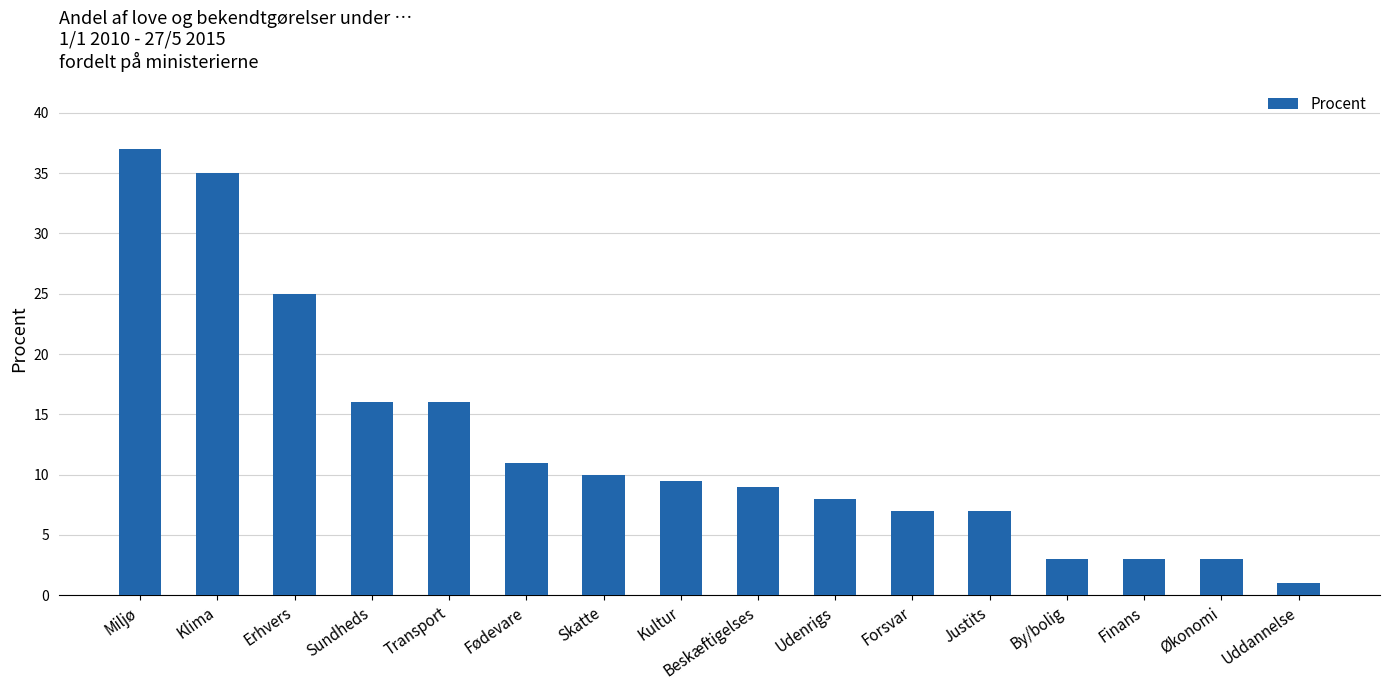

Reading left to right, what are all the values shown in this chart?

Miljø=37.0	Klima=35.0	Erhvers=25.0	Sundheds=16.0	Transport=16.0	Fødevare=11.0	Skatte=10.0	Kultur=9.5	Beskæftigelses=9.0	Udenrigs=8.0	Forsvar=7.0	Justits=7.0	By/bolig=3.0	Finans=3.0	Økonomi=3.0	Uddannelse=1.0